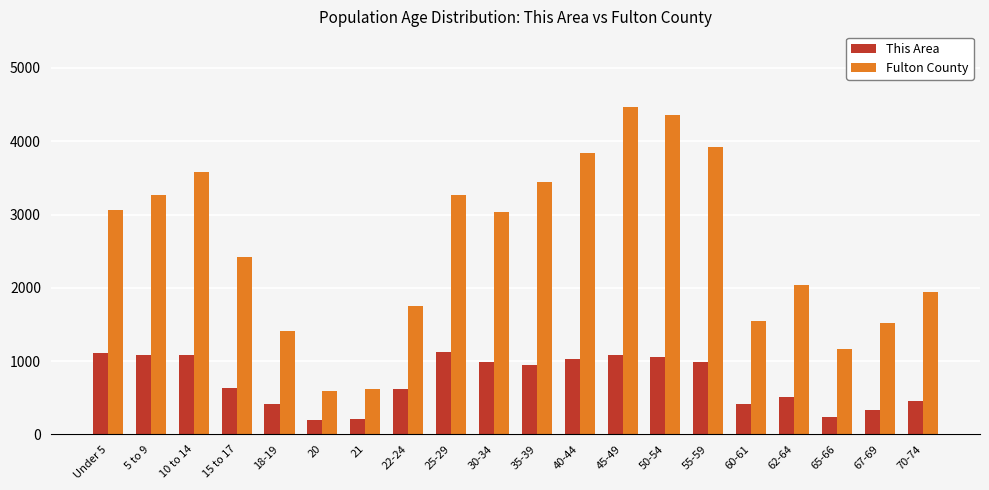

At how many categories does at least one series exceed 1891?

13